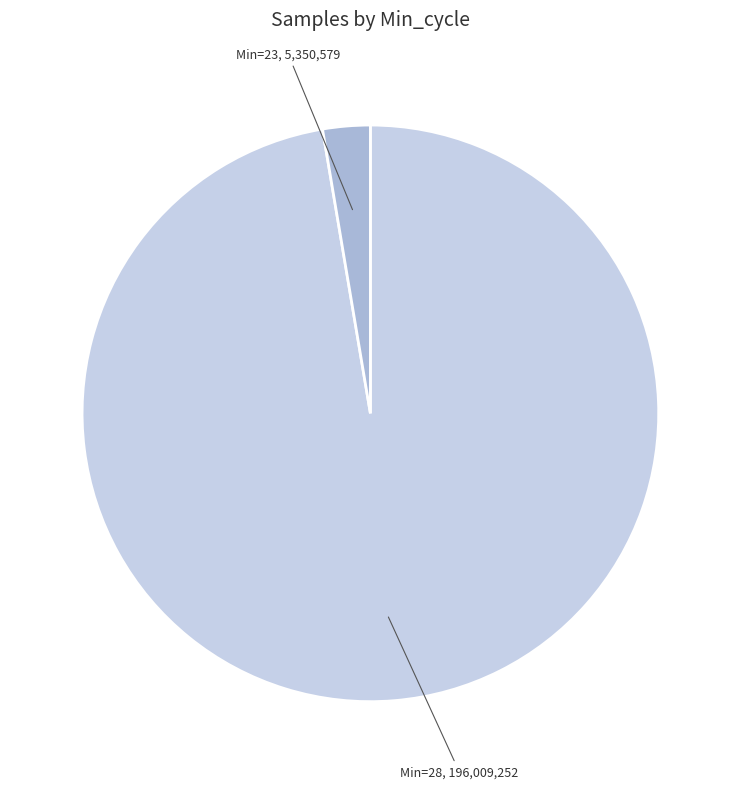

Is there any slice that represents more than half of the pie?

Yes